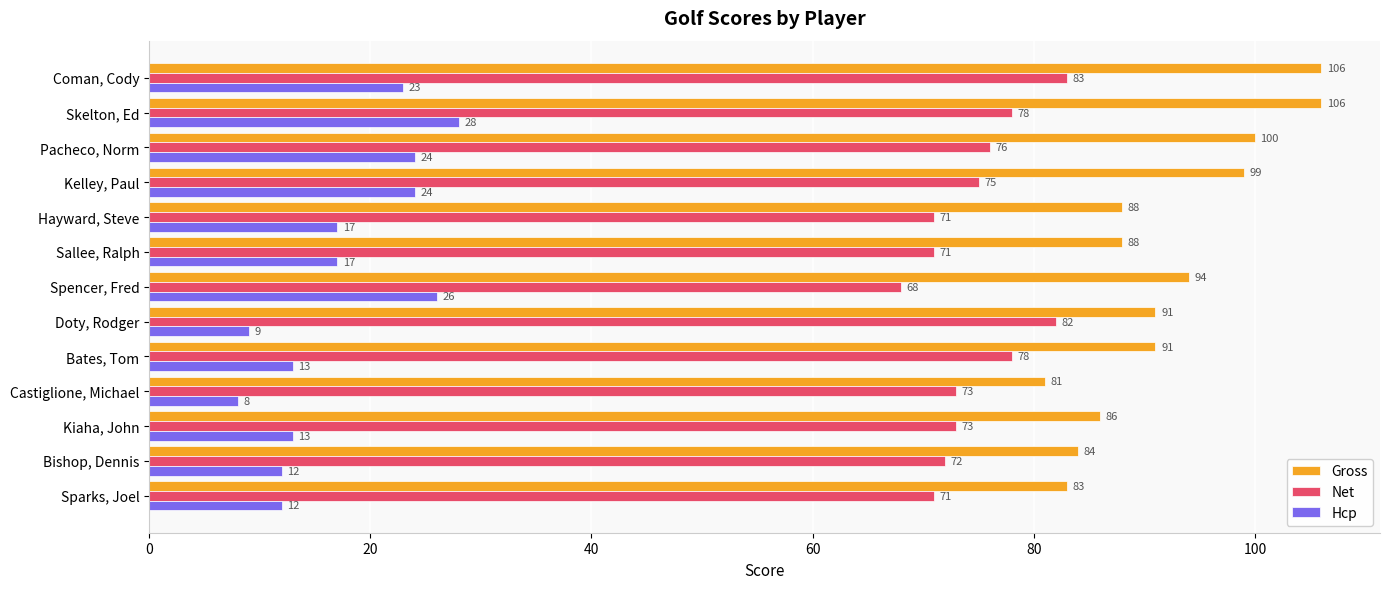

Which category has the lowest value across all series?

Castiglione, Michael